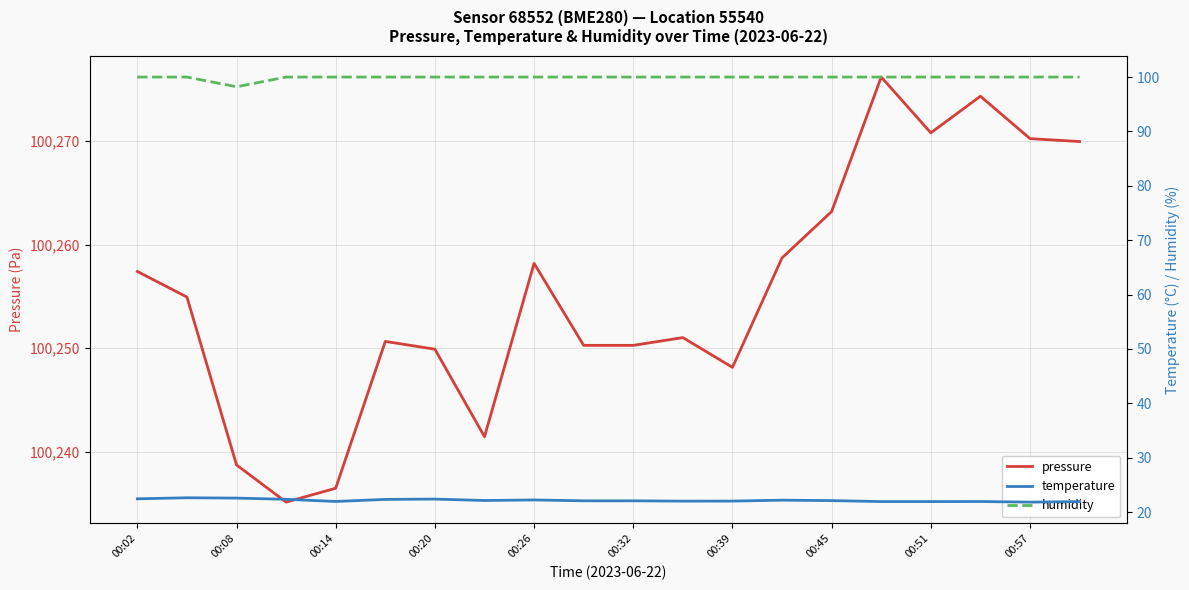

How many values in the pressure series are below 100254?

10